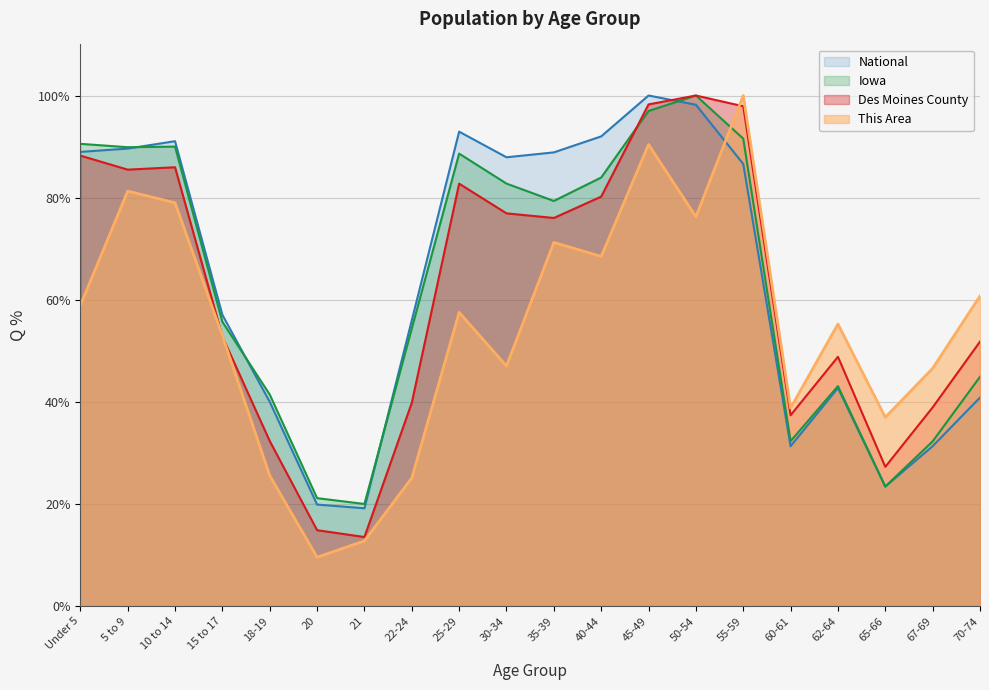

Where is the first local maximum for National?

10 to 14